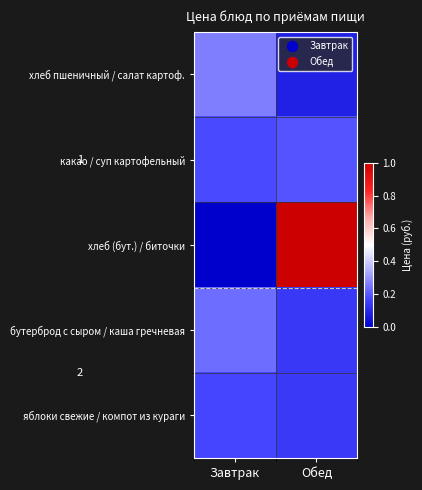

At how many categories does at least one series exceed 0?

2